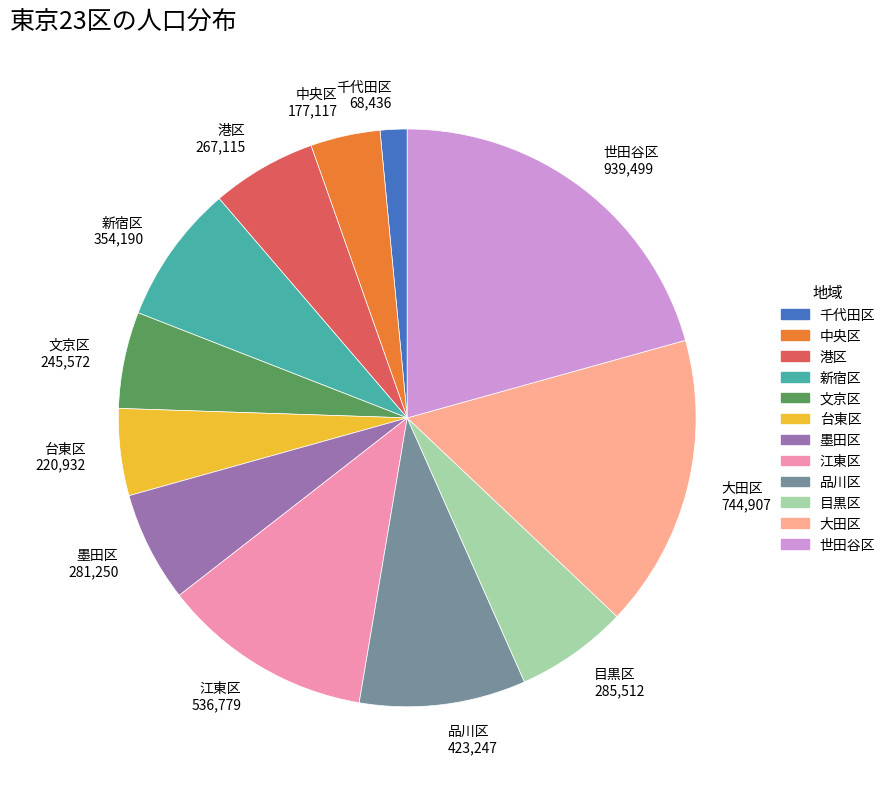

Is the sum of 文京区 and 中央区 greater than half?

No